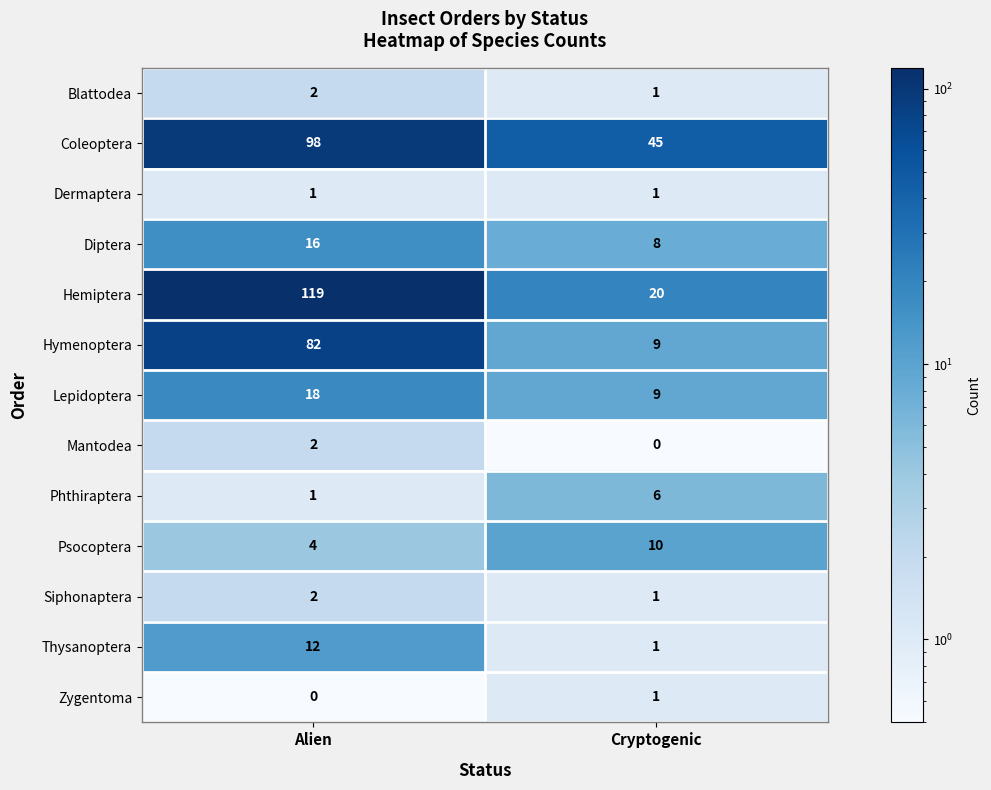

The Psocoptera series shows 10 at Cryptogenic. True or false?

True